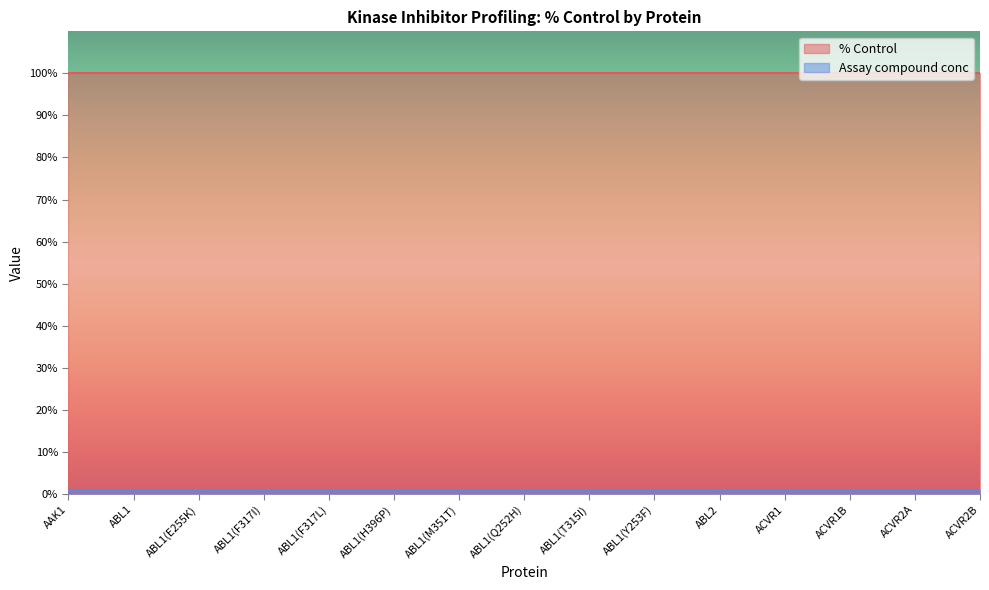

Which series has the widest spread of values?

% Control